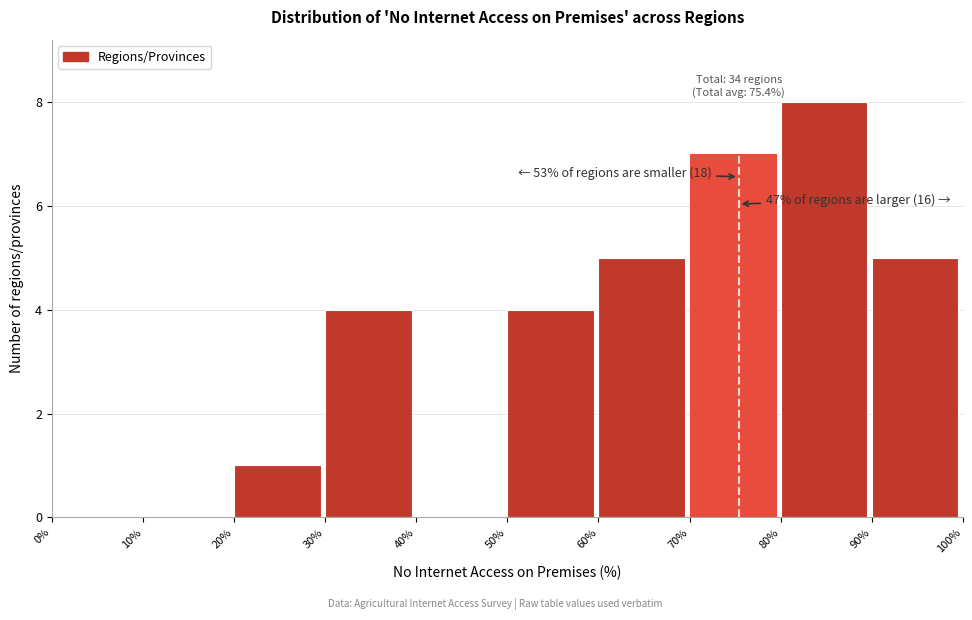

Over which range of the x-axis is the bar tallest?

80% to 90%